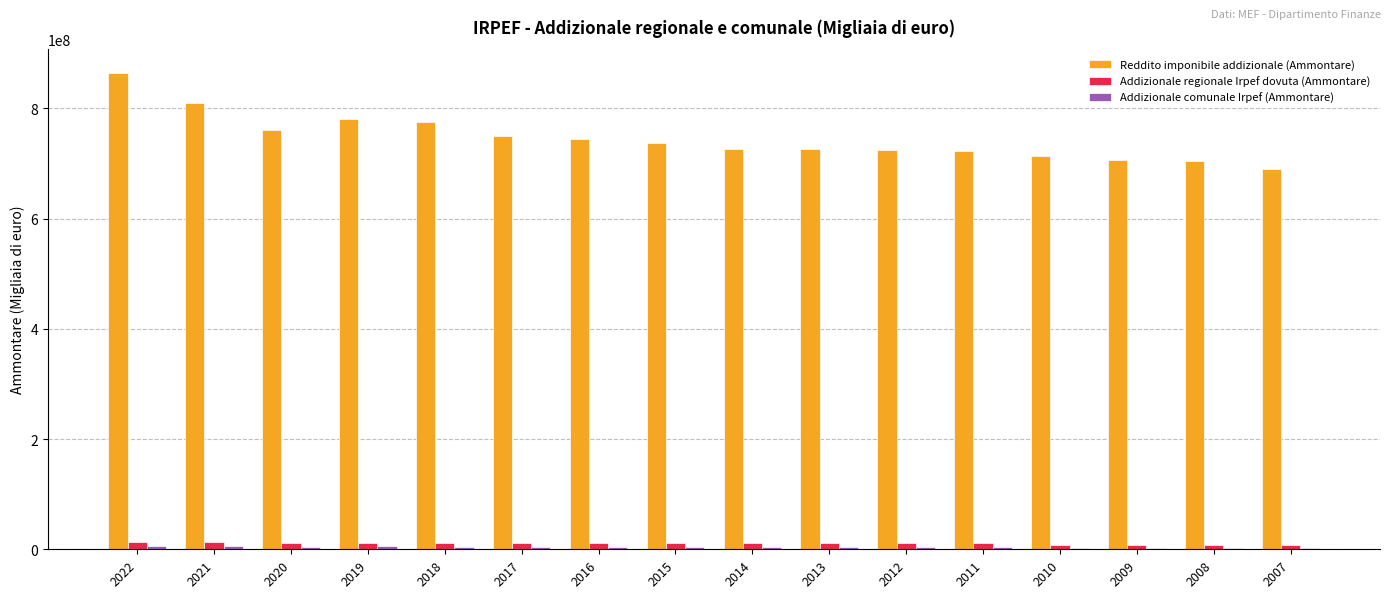

Which series changed the most between 2022 and 2017?

Reddito imponibile addizionale (Ammontare)